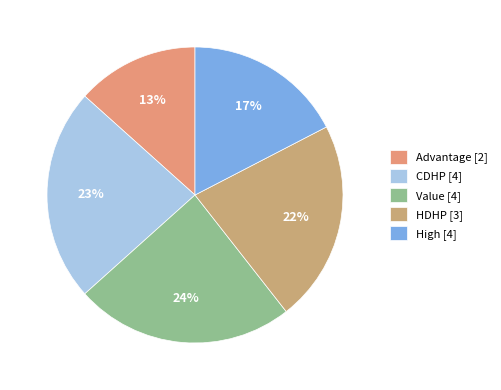

What is the total percentage of Value and CDHP?

47.2%